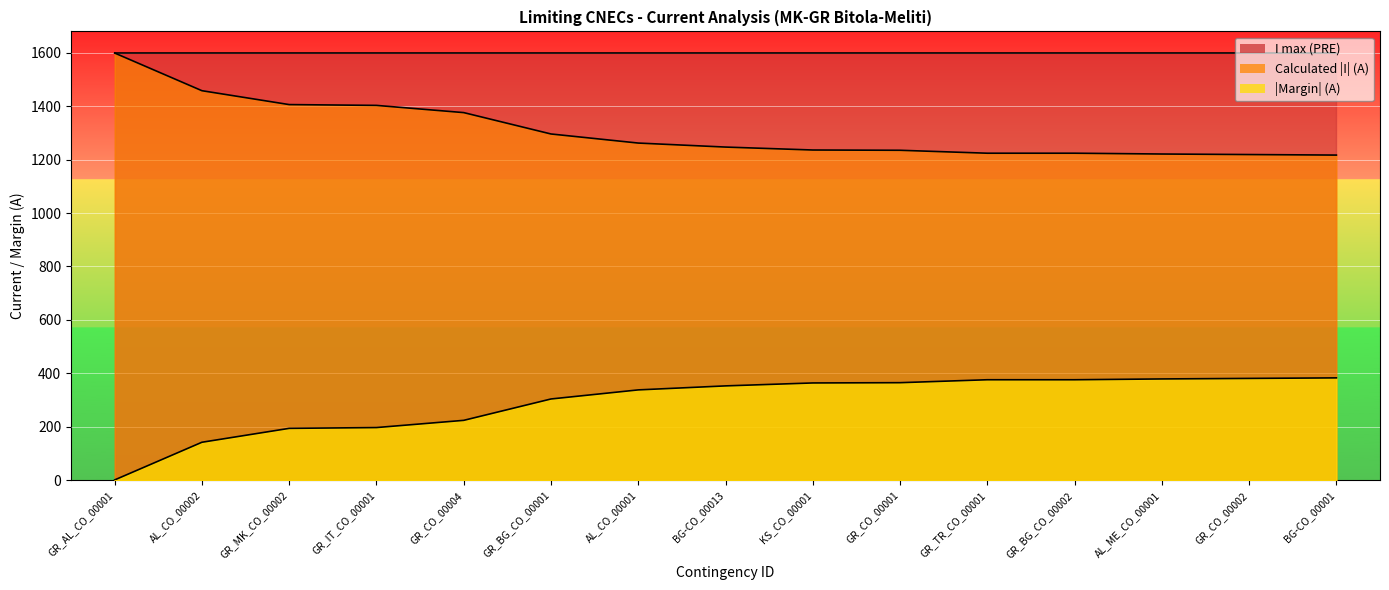

The value of Margin (A) at GR_CO_00001 is 221. True or false?

False